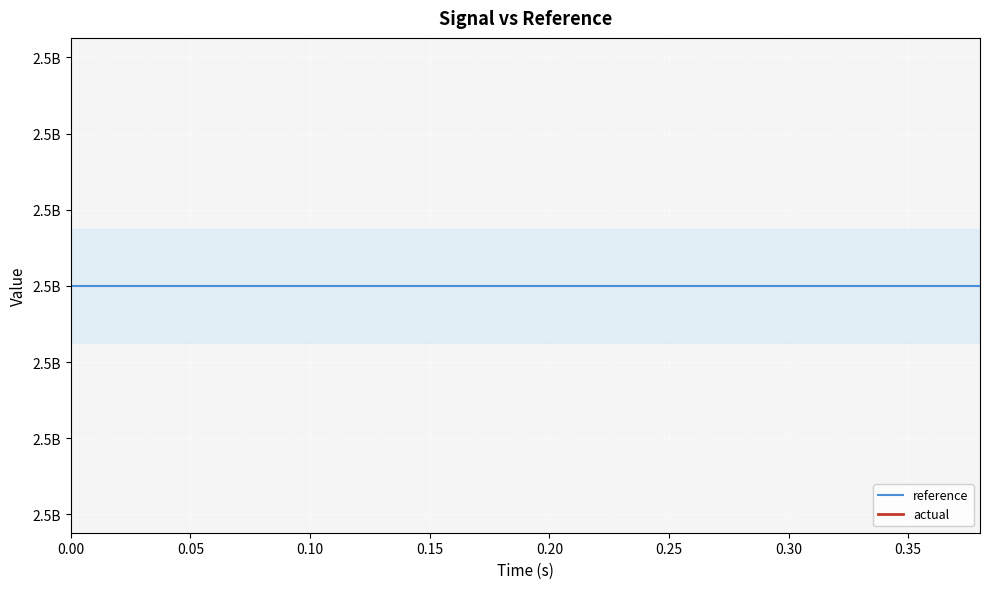

Does the chart display data point markers on the line(s)?

No